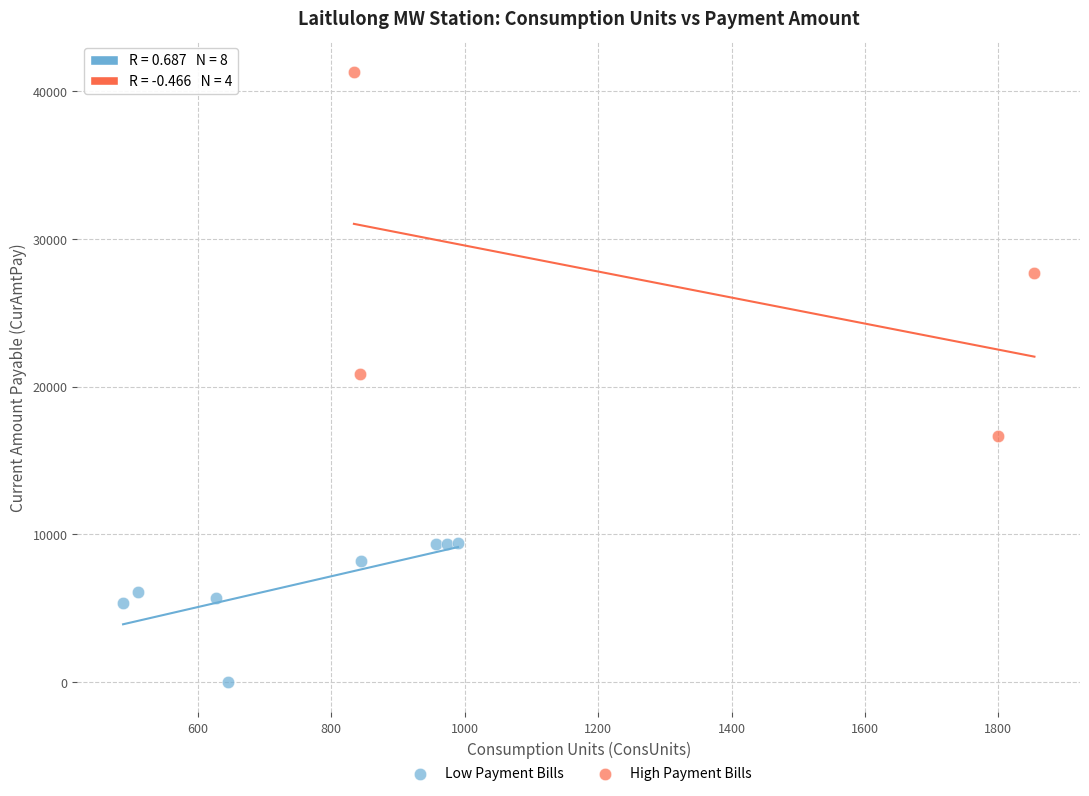

What are all the series names shown in the legend?

Low Payment Bills, High Payment Bills